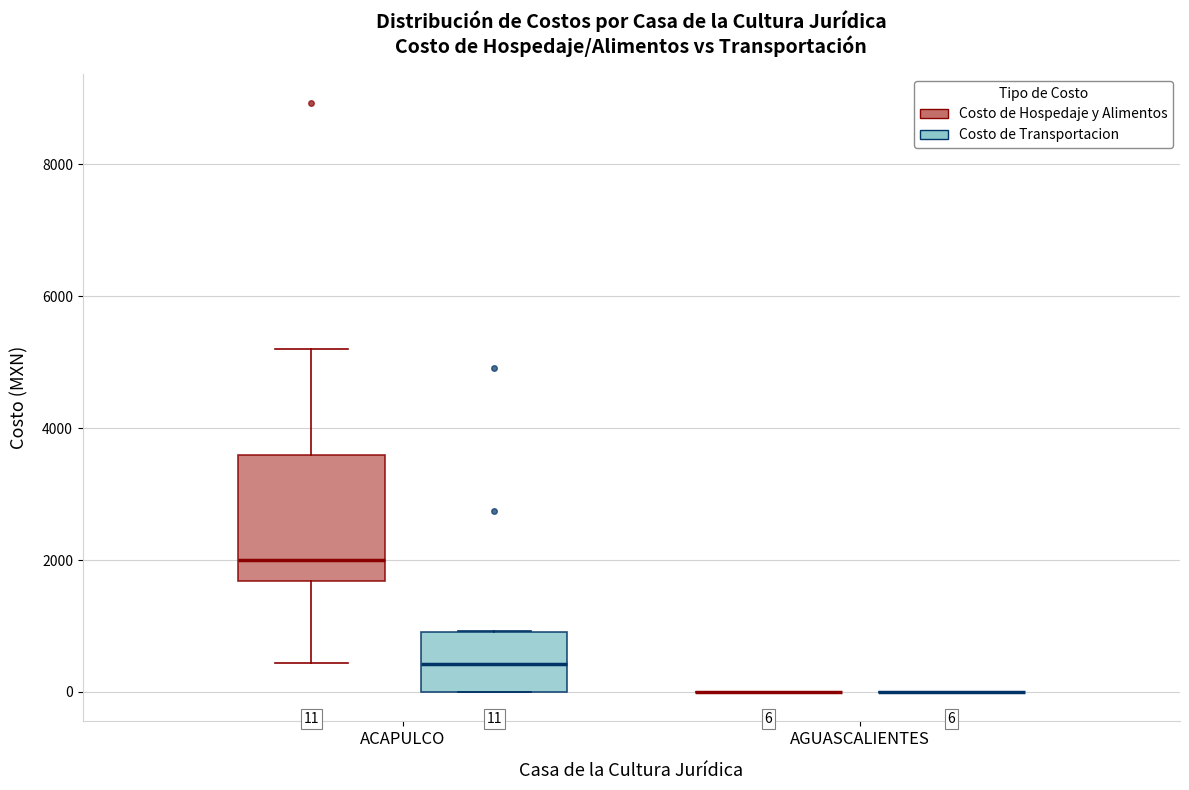

Which box is the tallest, from its lower edge to its upper edge?

ACAPULCO (Costo de Hospedaje y Alimentos)